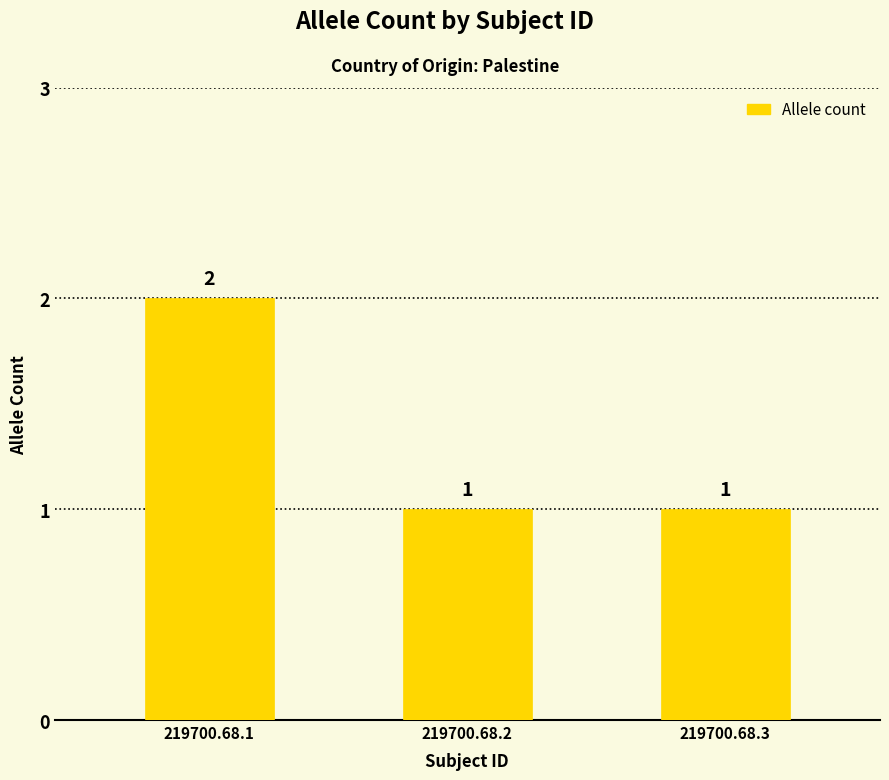

What is the value of the 1st bar from the left?

2